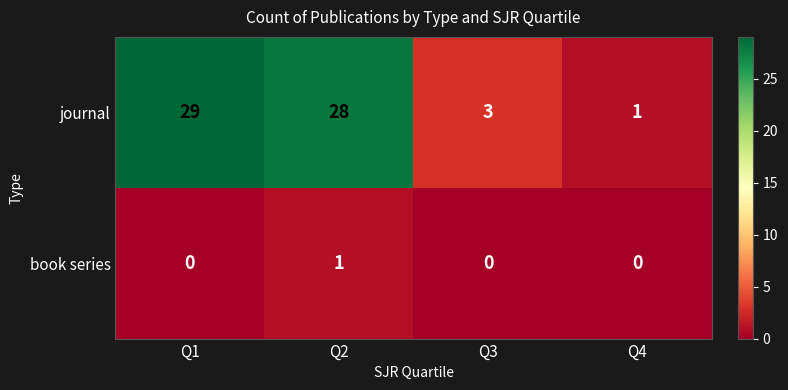

Which category has the highest value across all series?

Q1